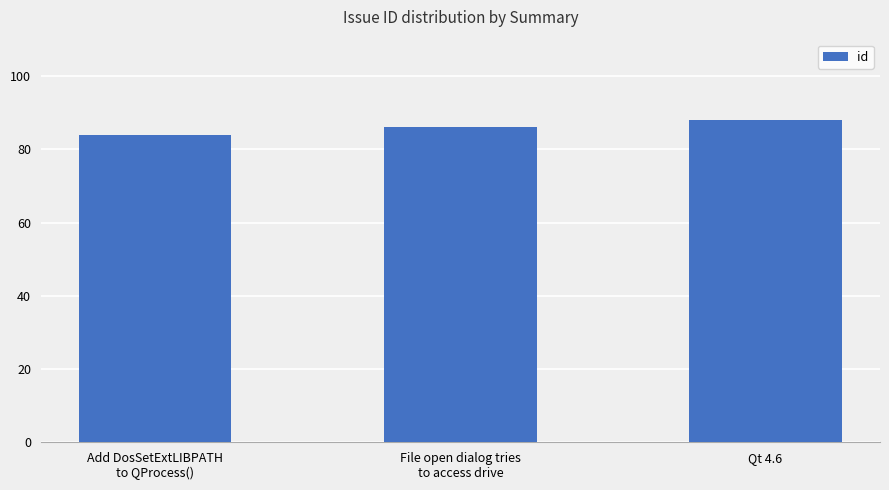

What is the difference between the values at Add DosSetExtLIBPATH
to QProcess() and File open dialog tries
to access drive?

2